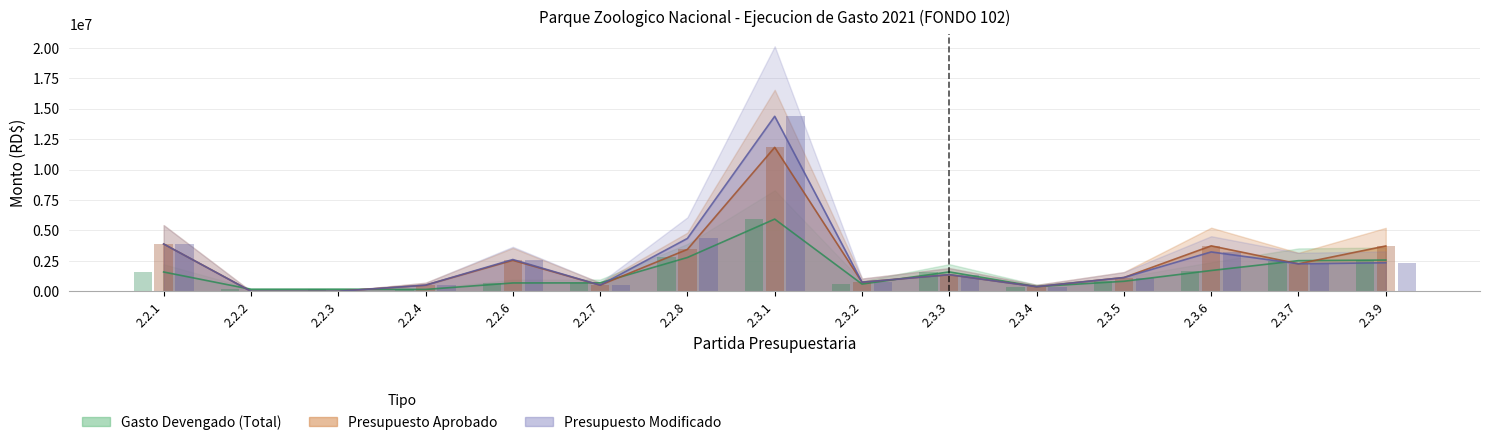

What is the highest value of the Presupuesto Aprobado series?

11824711